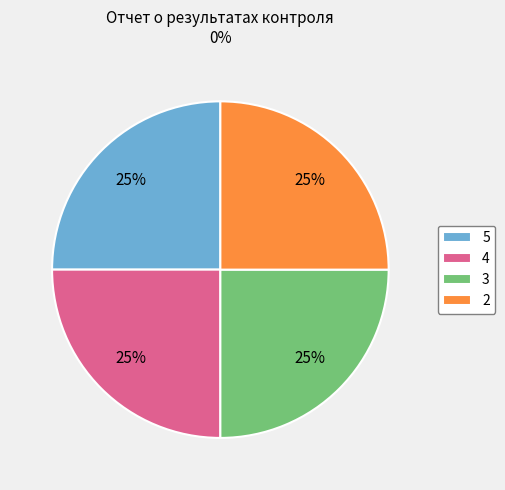

To the nearest percent, what is the average slice percentage?

25%